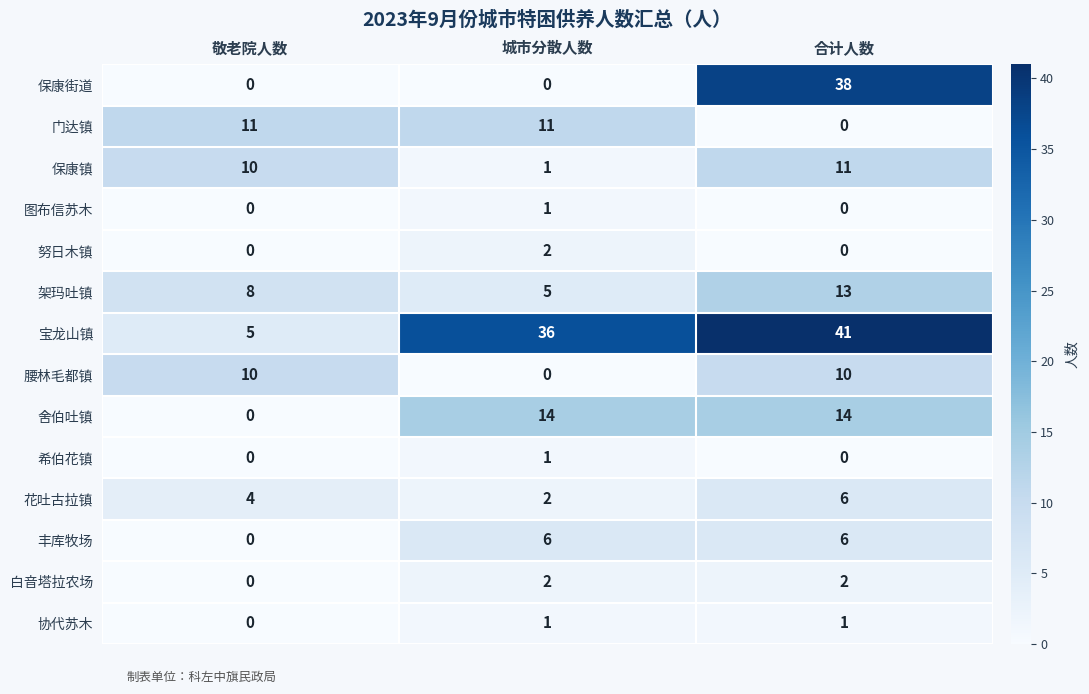

What is the sum of all 保康街道 values?

38